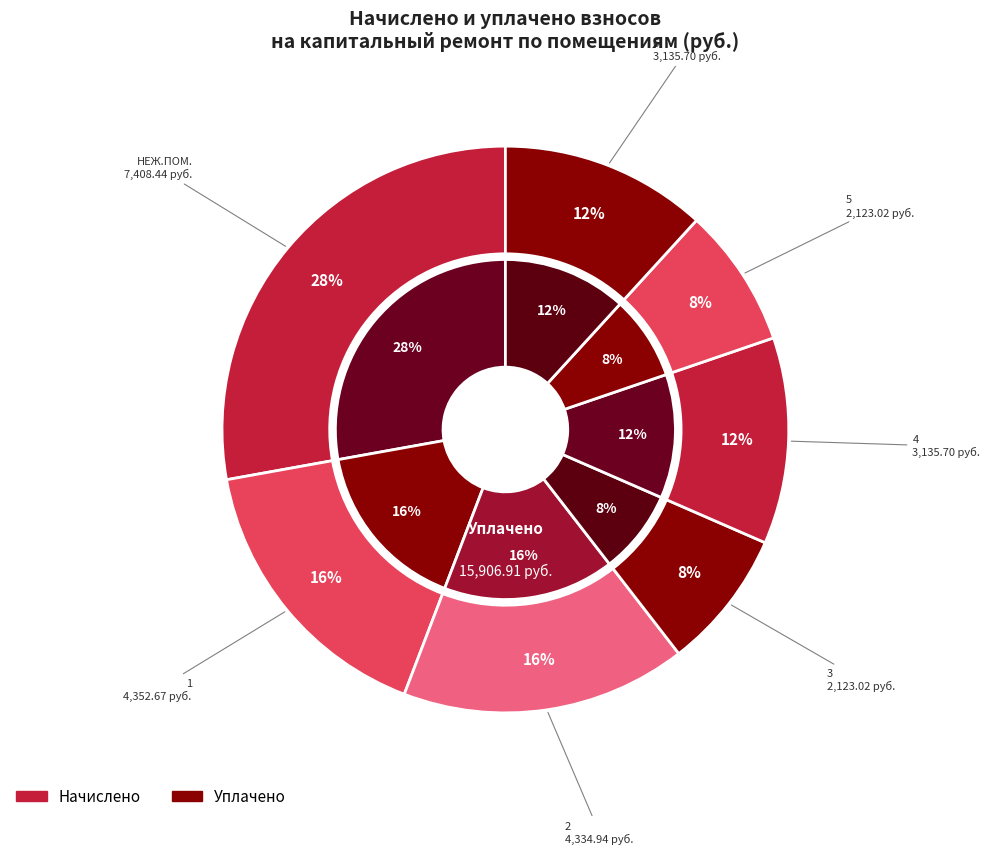

To the nearest percent, what is the combined percentage of 6 and 5?

20%